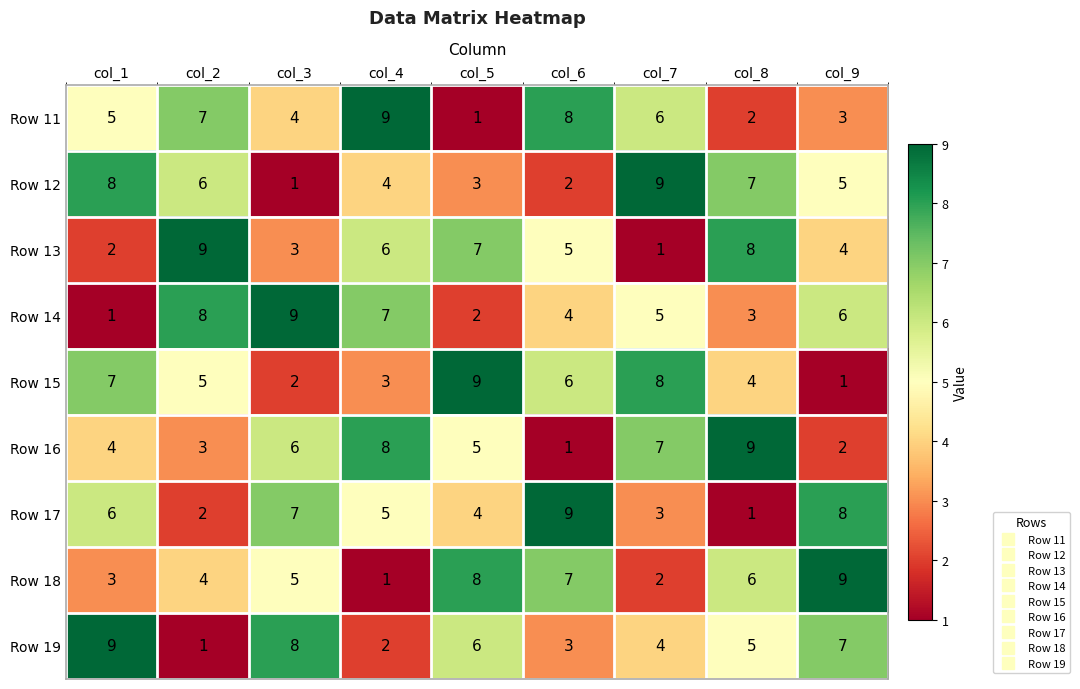

How many distinct data groups are displayed?

9